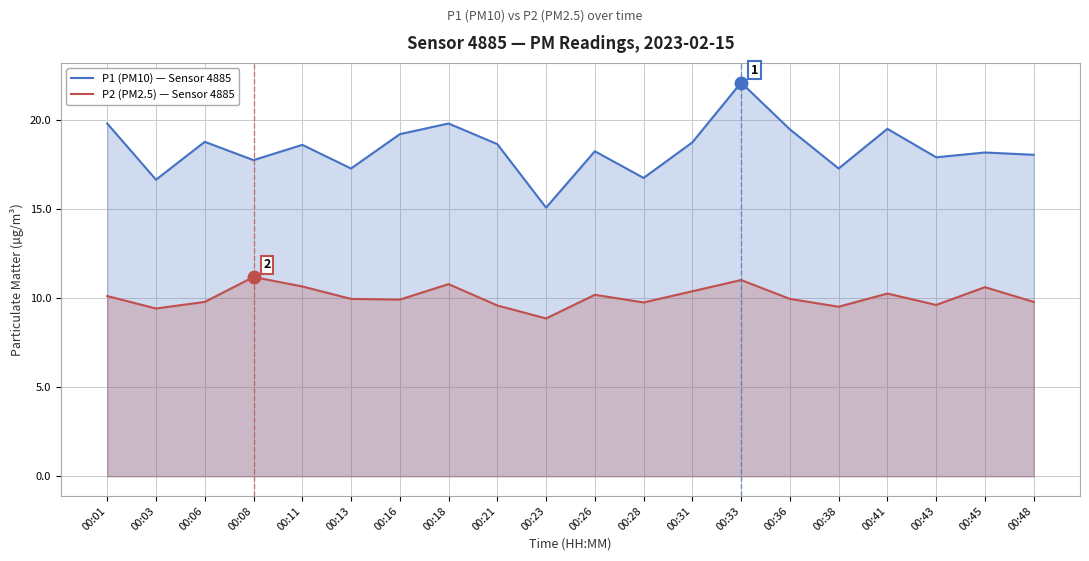

True or false: P1 (PM10) — Sensor 4885 and P2 (PM2.5) — Sensor 4885 cross at least once.

False